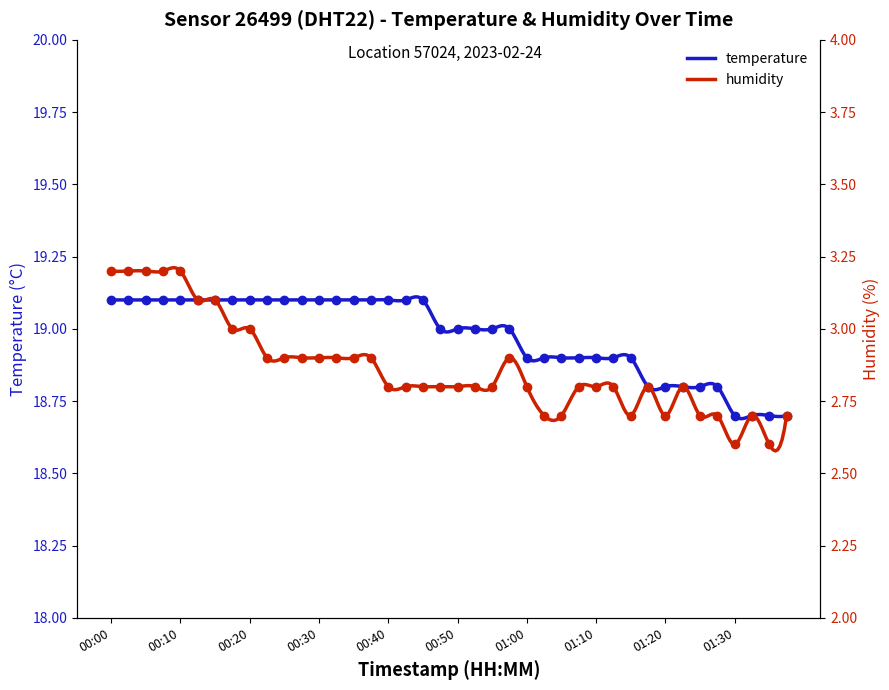

At how many categories does at least one series exceed 16?

40